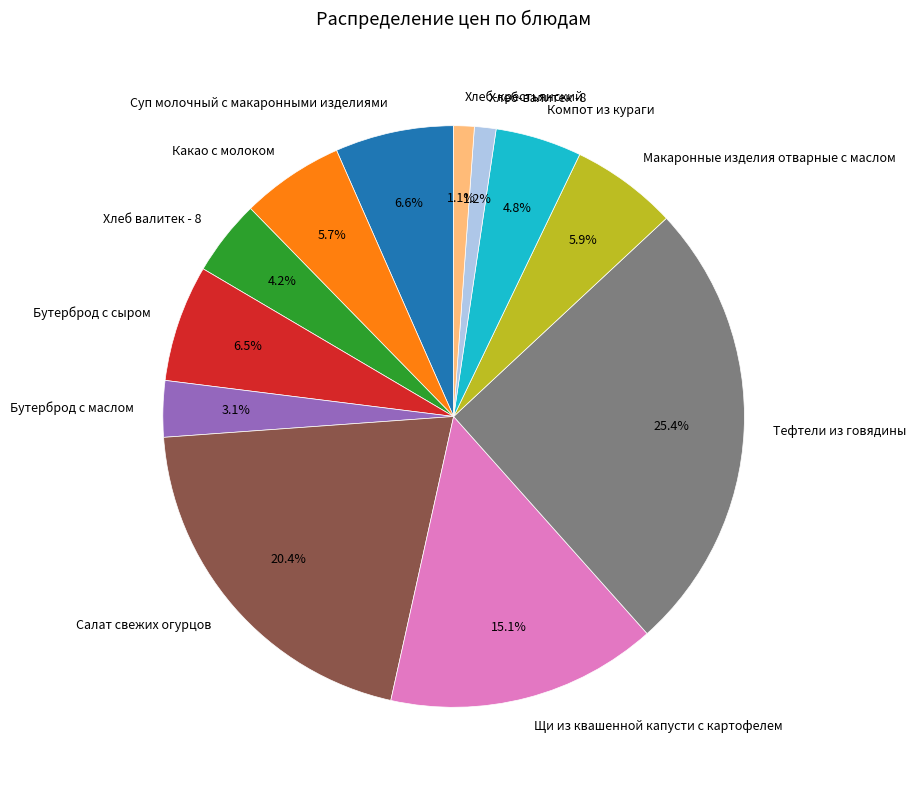

To the nearest percent, what is the difference between the Хлеб валитек - 8 and Тефтели из говядины slice percentages?

21%